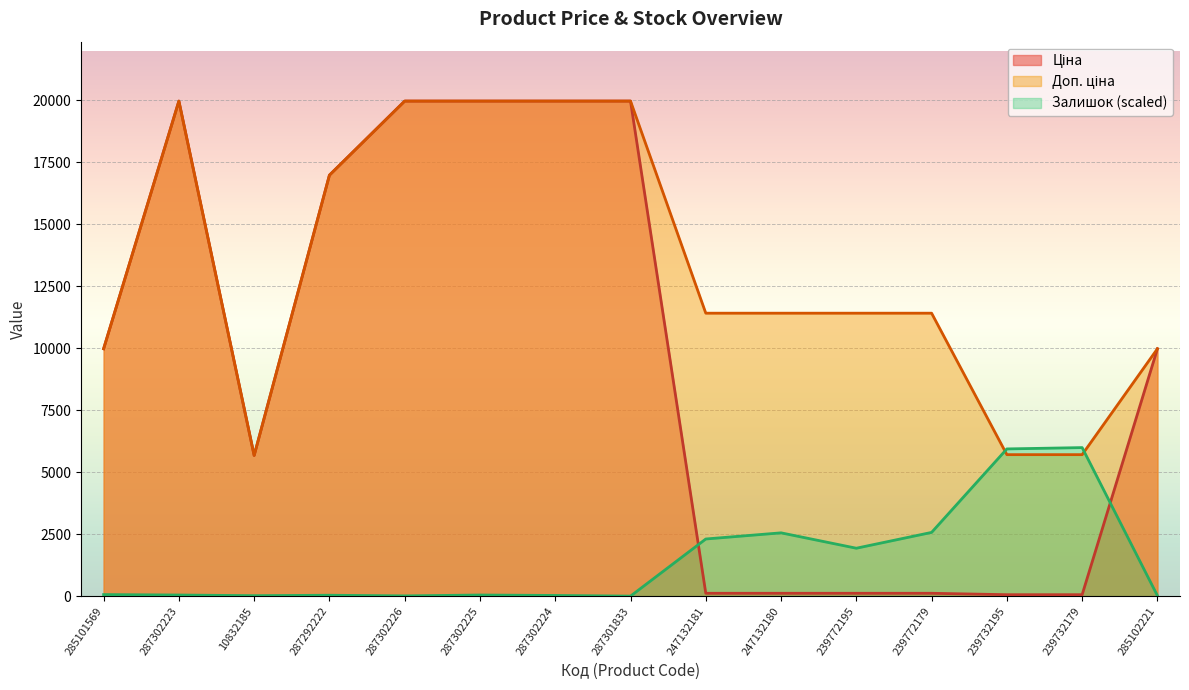

Rank the series by their maximum value, from lowest to highest.

Залишок, Ціна, Доп. ціна